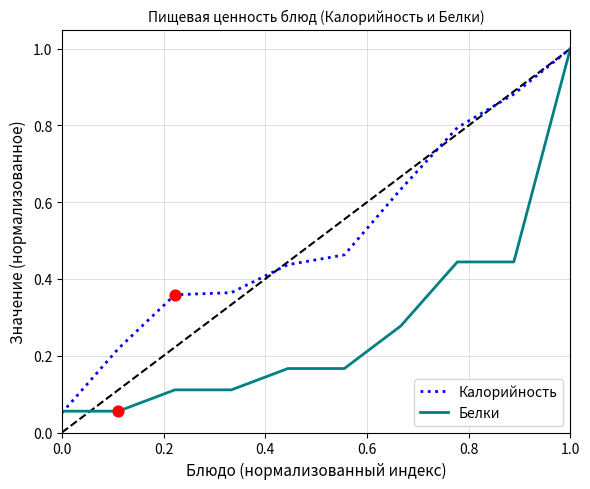

Which series has the largest total across all categories?

Калорийность